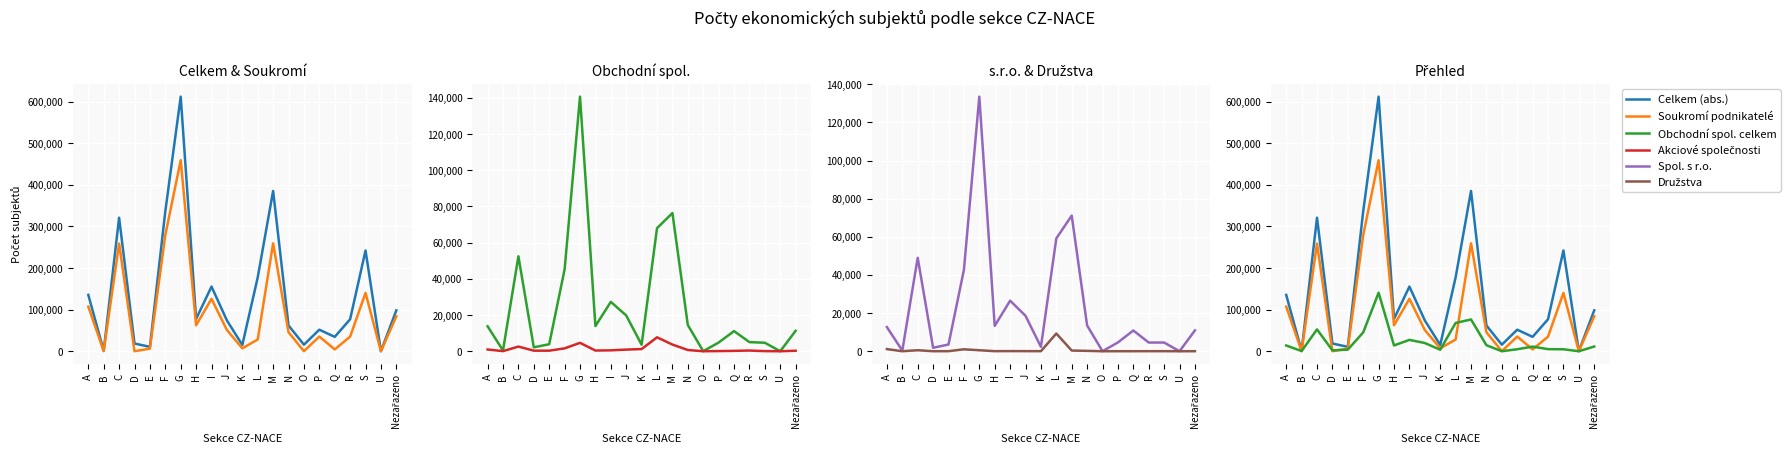

Is this an area chart (filled region under the line)?

No